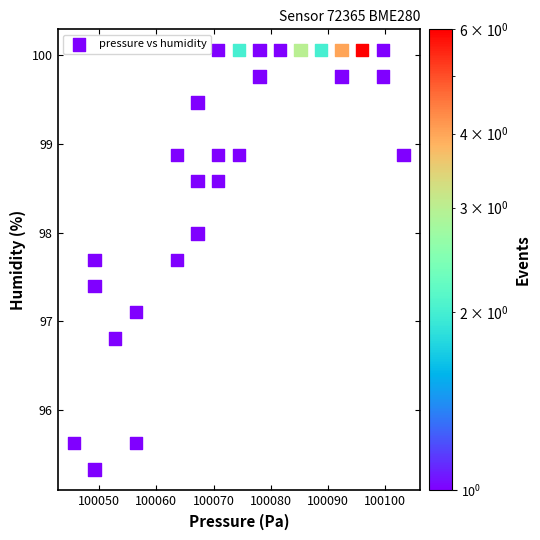

What Y value in the scatter plot is closest to 97?

97.1